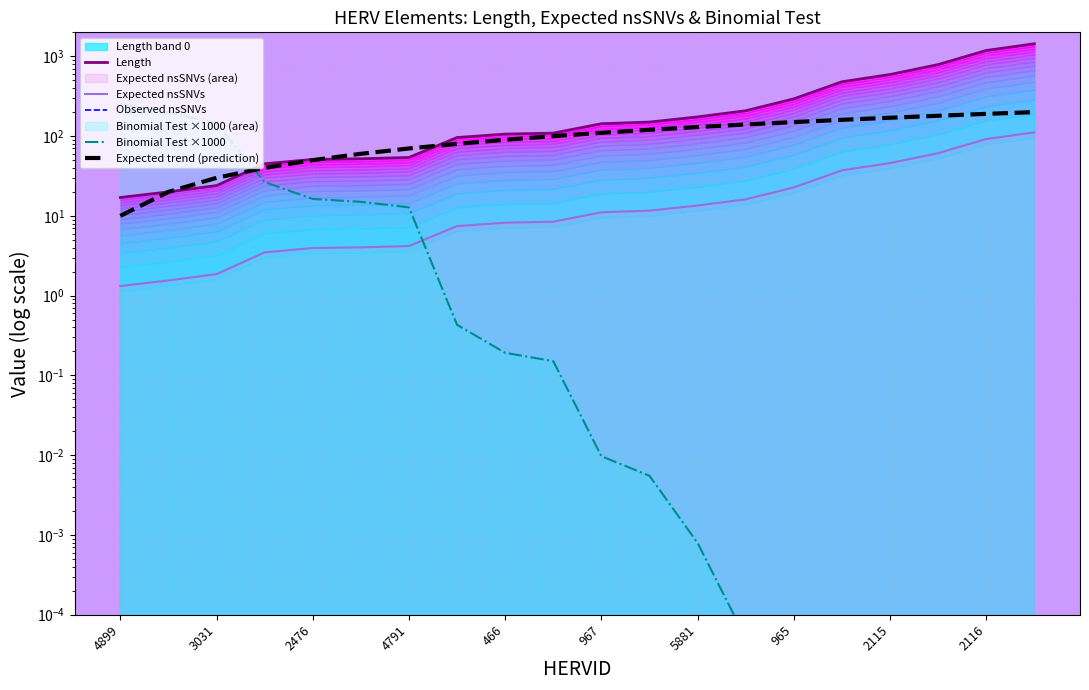

What is the sum of all Binomial Test ×1000 values?

668.0